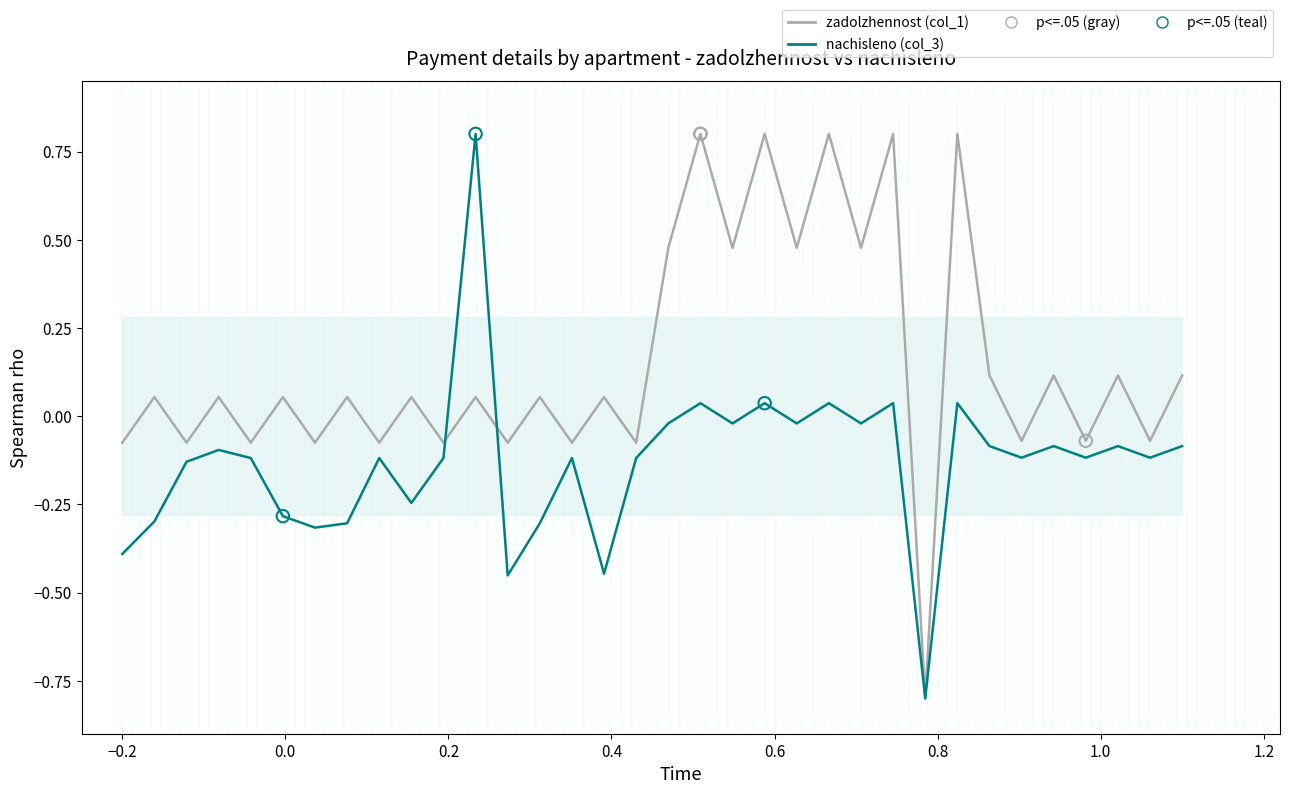

Is the value of nachisleno (col_3) at 0.6 greater than the value of zadolzhennost (col_1) at 23?

No